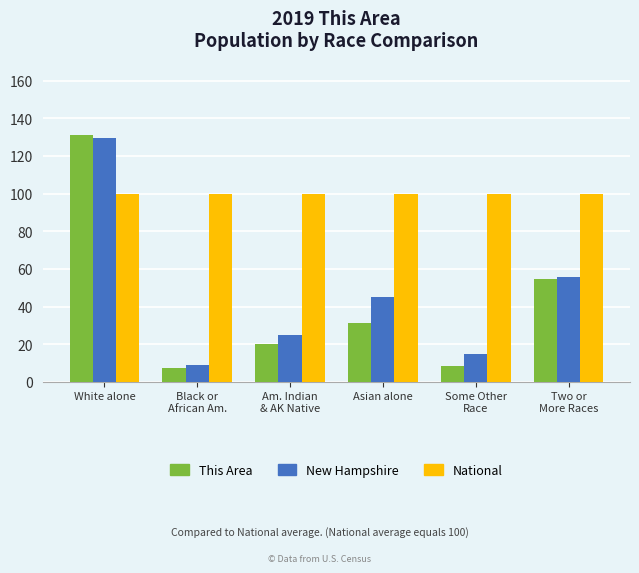

True or false: National has a value of 100.0 at Black or
African Am..

True